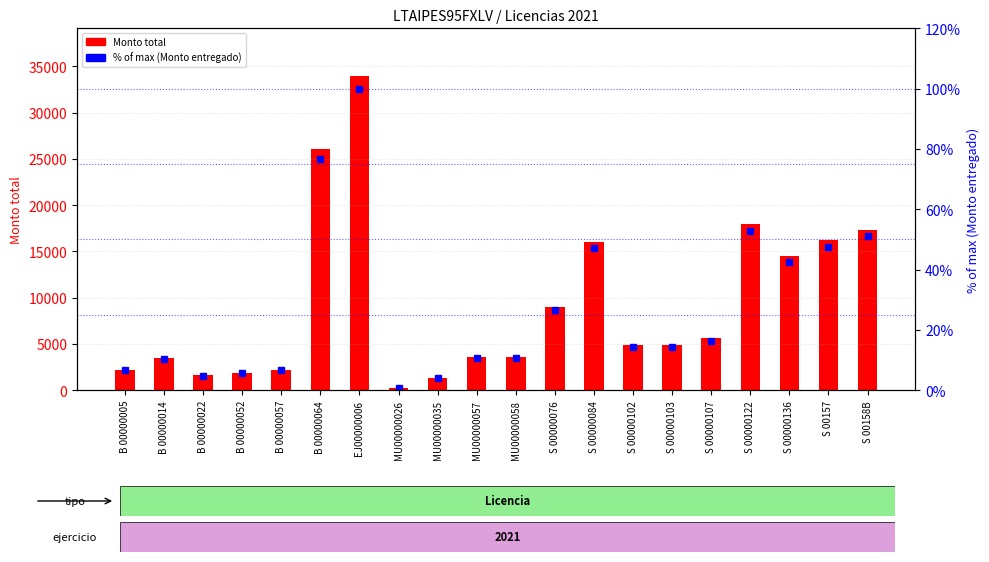

Rank the series by their average value, from lowest to highest.

Monto entregado (% of max), Monto total